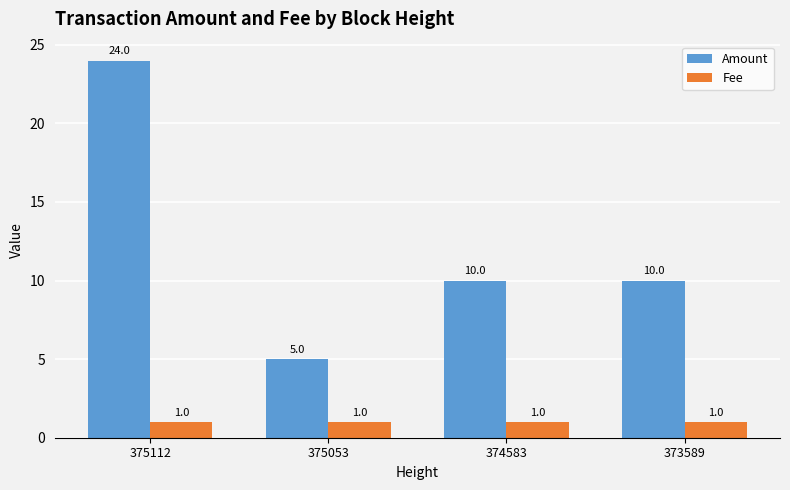

What is the sum of the Amount values at 373589 and 375112?

34